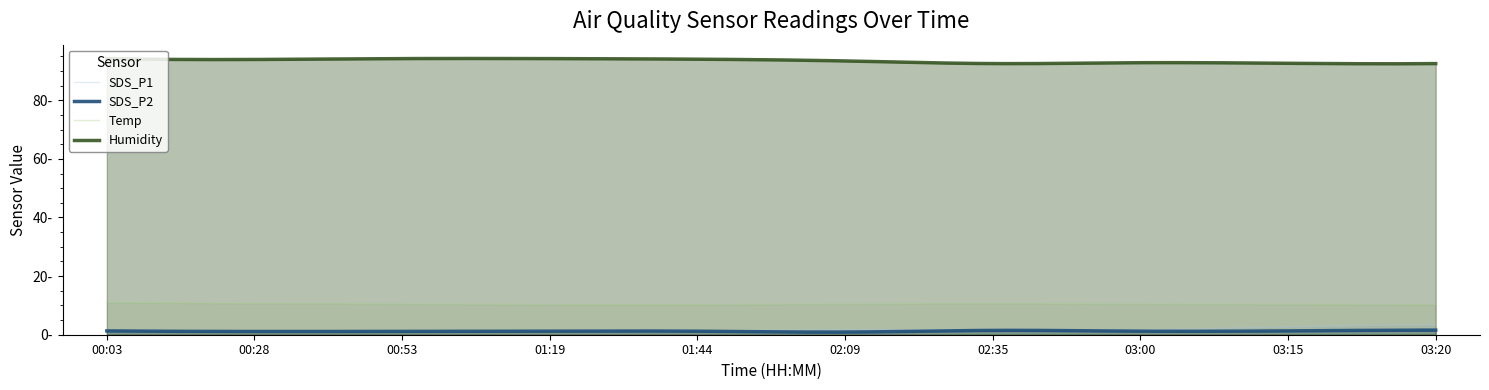

Which category has the lowest value in the Humidity series?

02:35